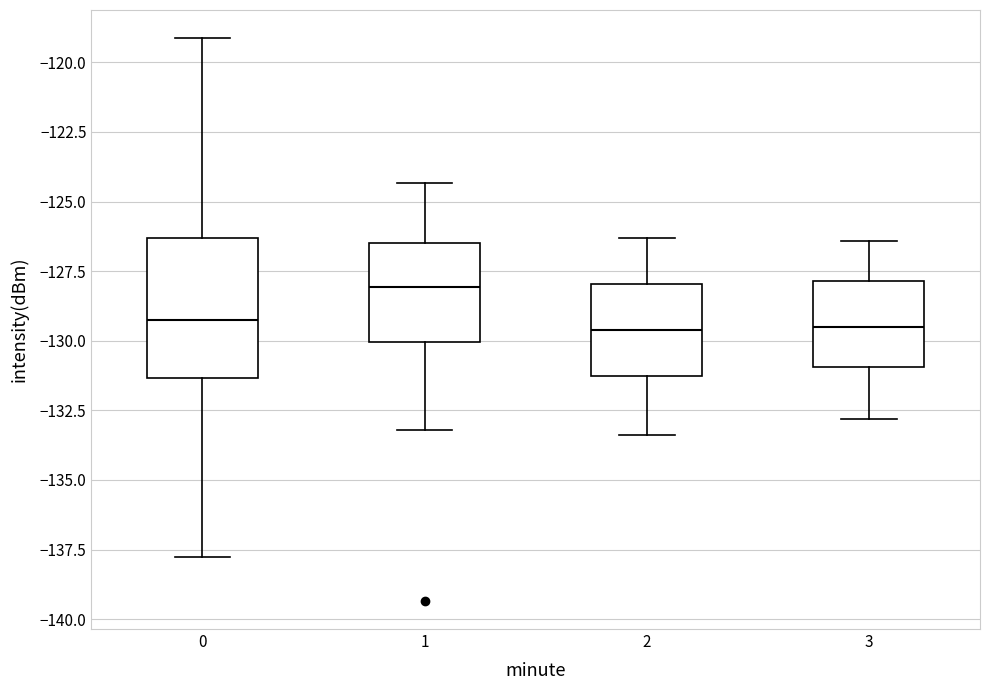

Reading left to right, read every box against the y-axis: the position of its median line, the range the box covers, and the ends of its whiskers. The values are not printed on the chart, so give them approximately, as read against the axis.

0: median -129.5, box -131.5 to -126.5, whiskers -138.0 to -119.0
1: median -128.0, box -130.0 to -126.5, whiskers -133.0 to -124.5
2: median -129.5, box -131.5 to -128.0, whiskers -133.5 to -126.5
3: median -129.5, box -131.0 to -128.0, whiskers -133.0 to -126.5